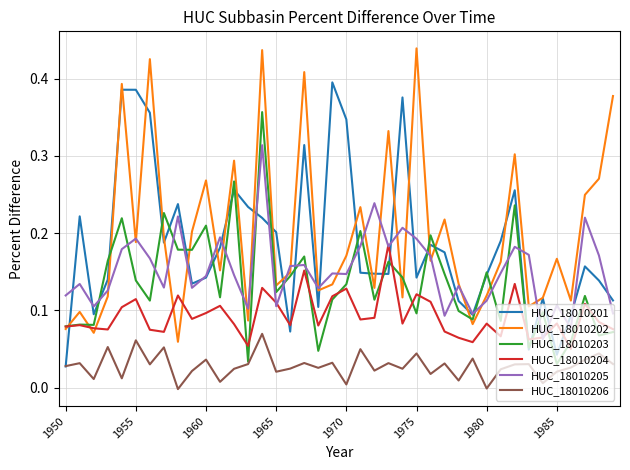

True or false: HUC_18010205 and HUC_18010206 cross at least once.

False